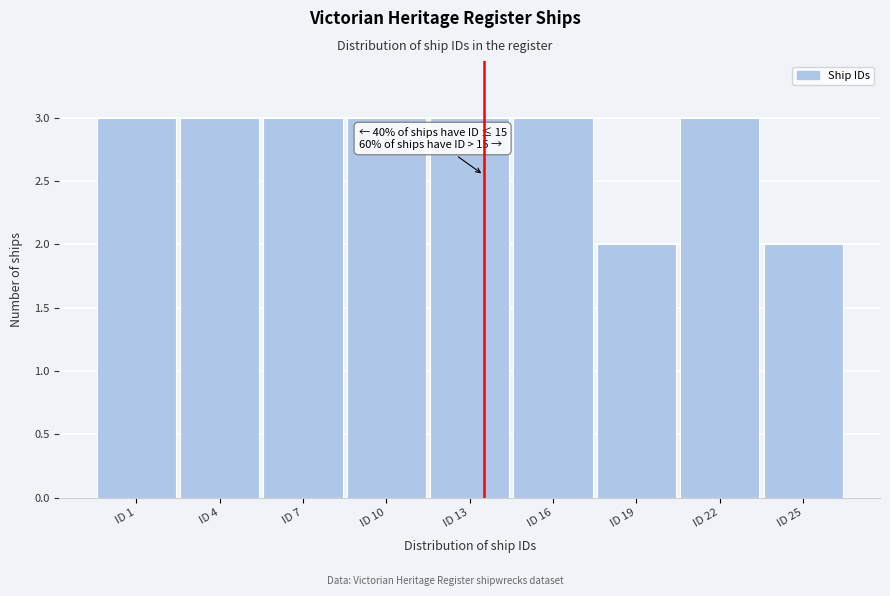

Reading right to left, extract all data points from this chart.

2	3	2	3	3	3	3	3	3